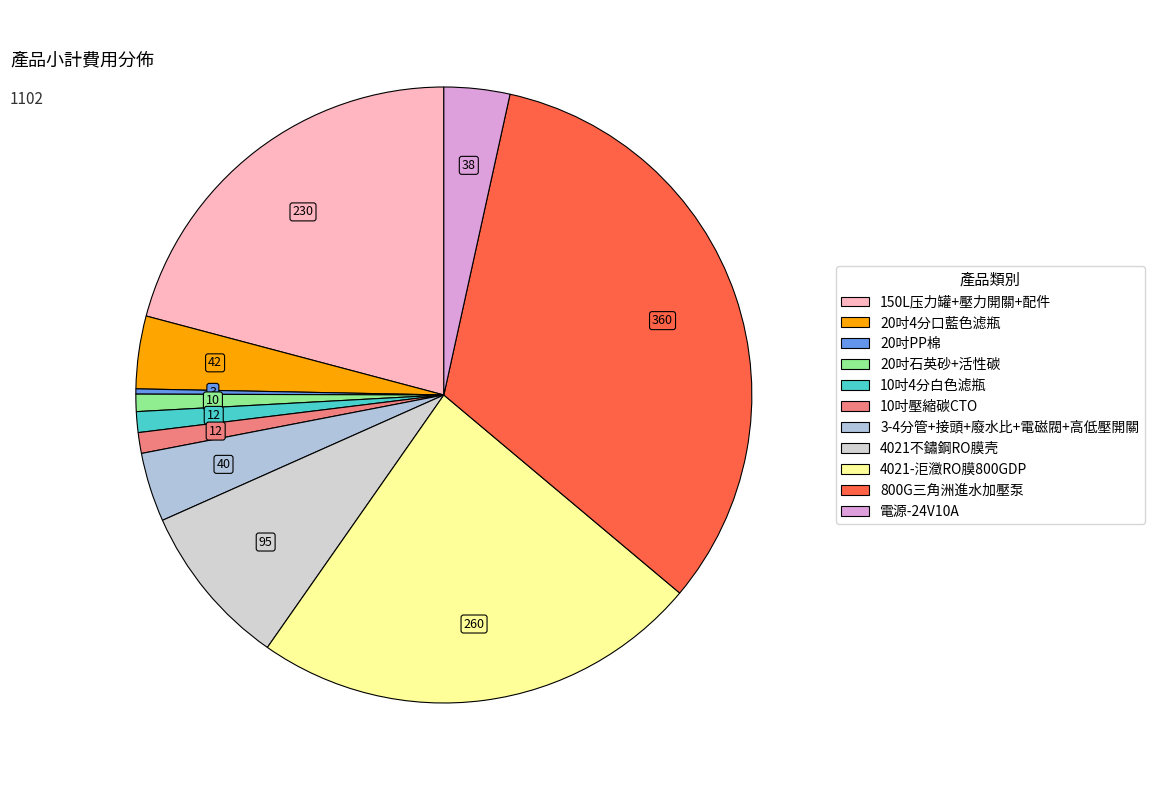

How many segments does this pie chart have?

11